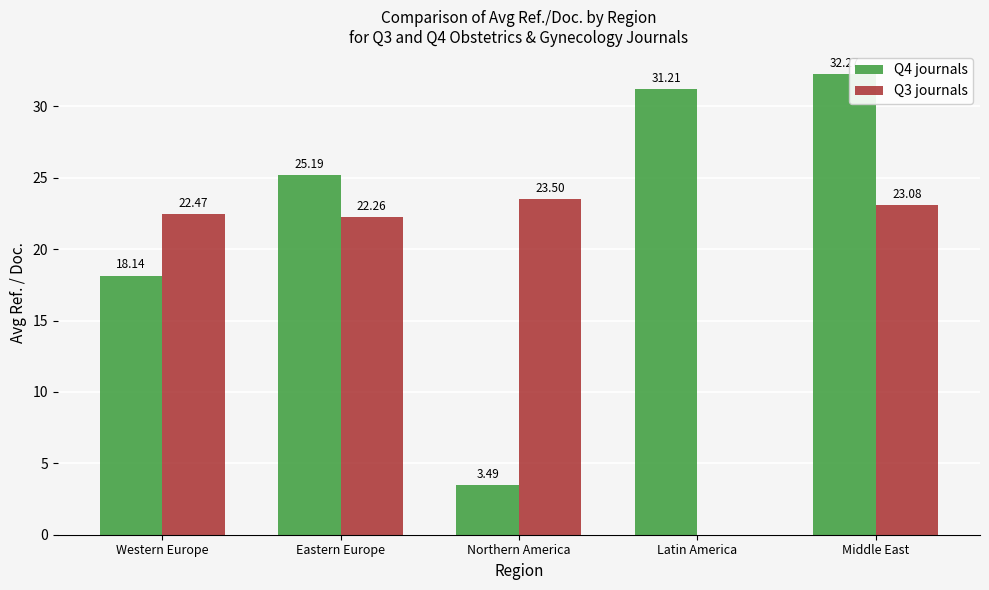

The value of Q4 journals at Middle East is 47.5. True or false?

False